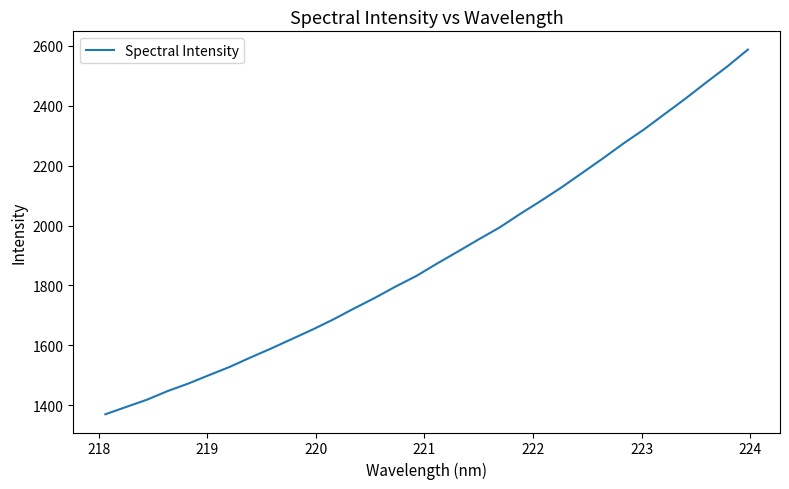

Is this an area chart (filled region under the line)?

No